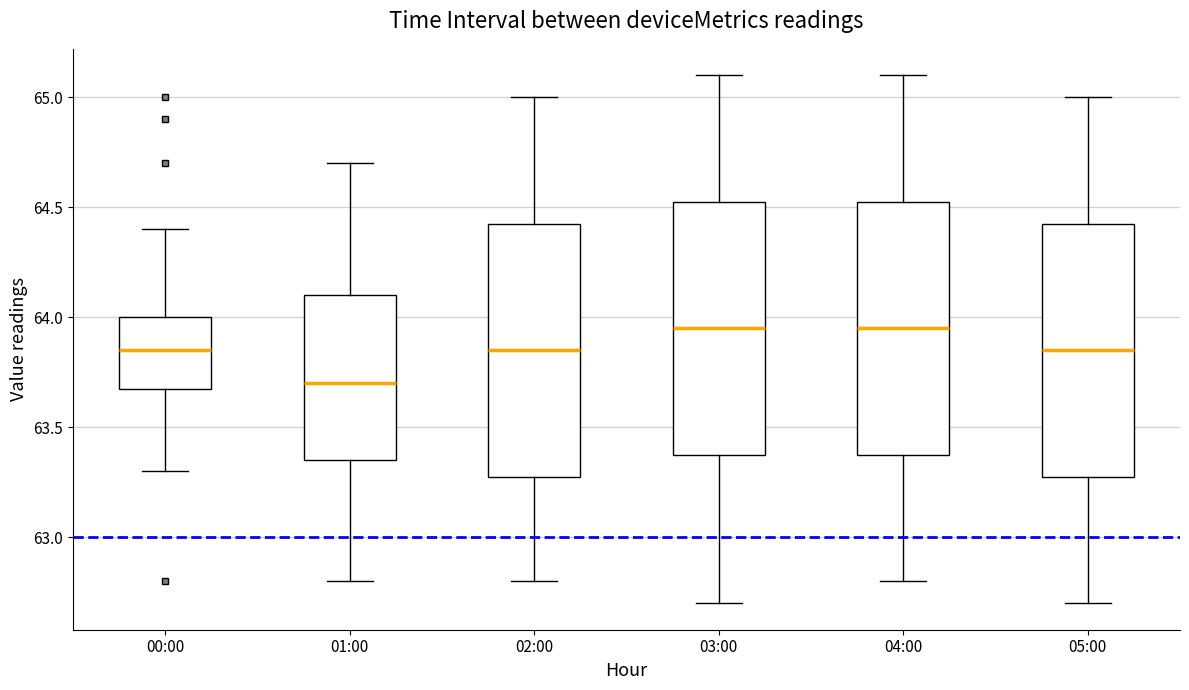

Reading left to right, transcribe this box plot: for each box, give where its median line is, the range the box spans, and where its two whiskers end, as read against the y-axis. The values are not printed on the chart, so give them approximately, as read against the axis.

00:00: median 63.85, box 63.70 to 64.00, whiskers 63.30 to 64.40
01:00: median 63.70, box 63.35 to 64.10, whiskers 62.80 to 64.70
02:00: median 63.85, box 63.30 to 64.45, whiskers 62.80 to 65.00
03:00: median 63.95, box 63.40 to 64.55, whiskers 62.70 to 65.10
04:00: median 63.95, box 63.40 to 64.55, whiskers 62.80 to 65.10
05:00: median 63.85, box 63.30 to 64.45, whiskers 62.70 to 65.00